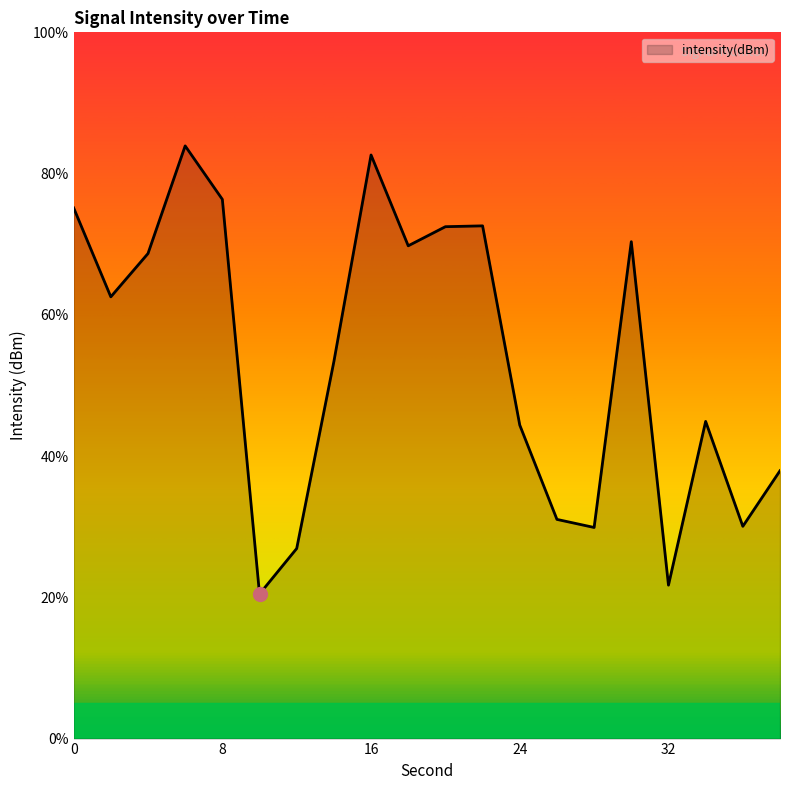

What is the greatest value displayed?

83.9